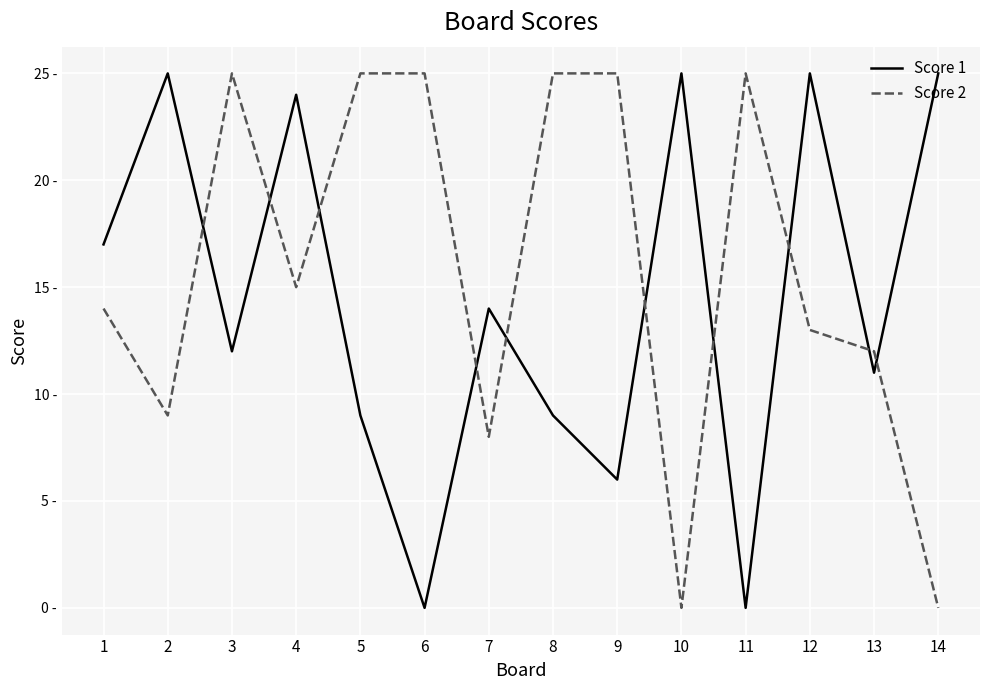

What is the approximate value of Score 2 at 6?

25